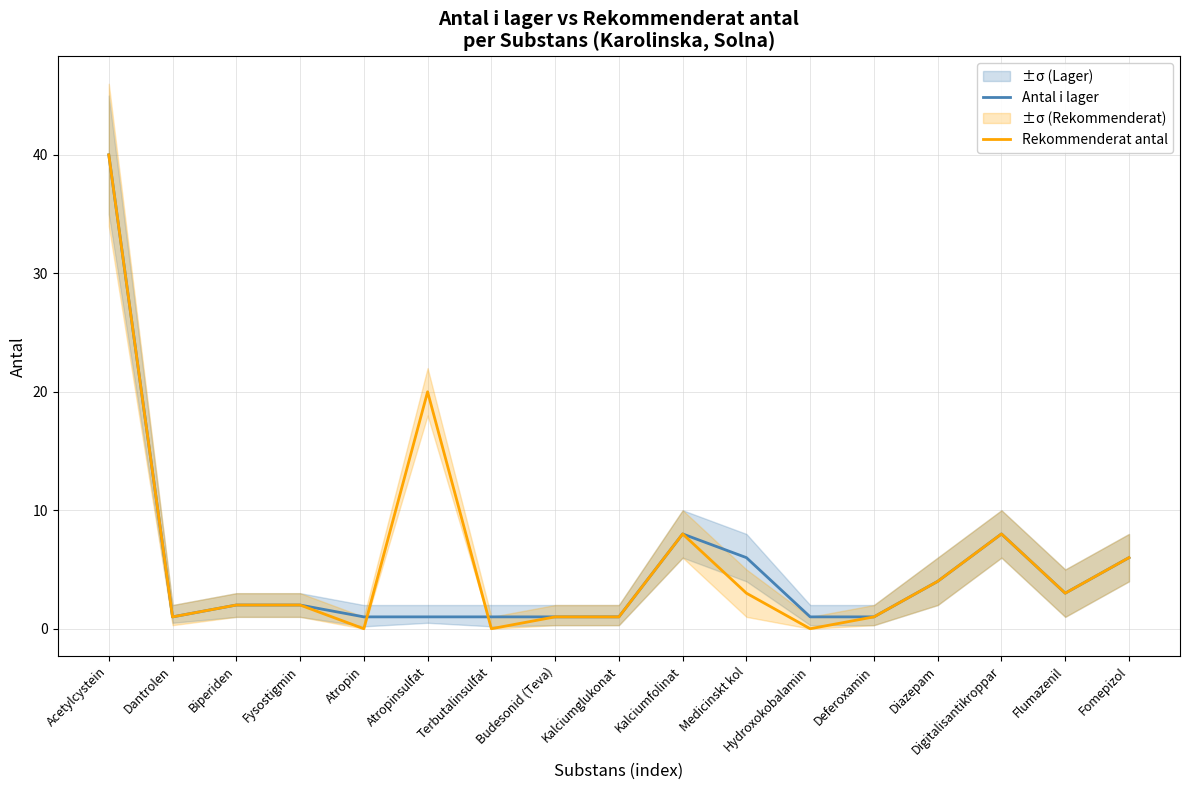

At how many categories does at least one series exceed 34?

1